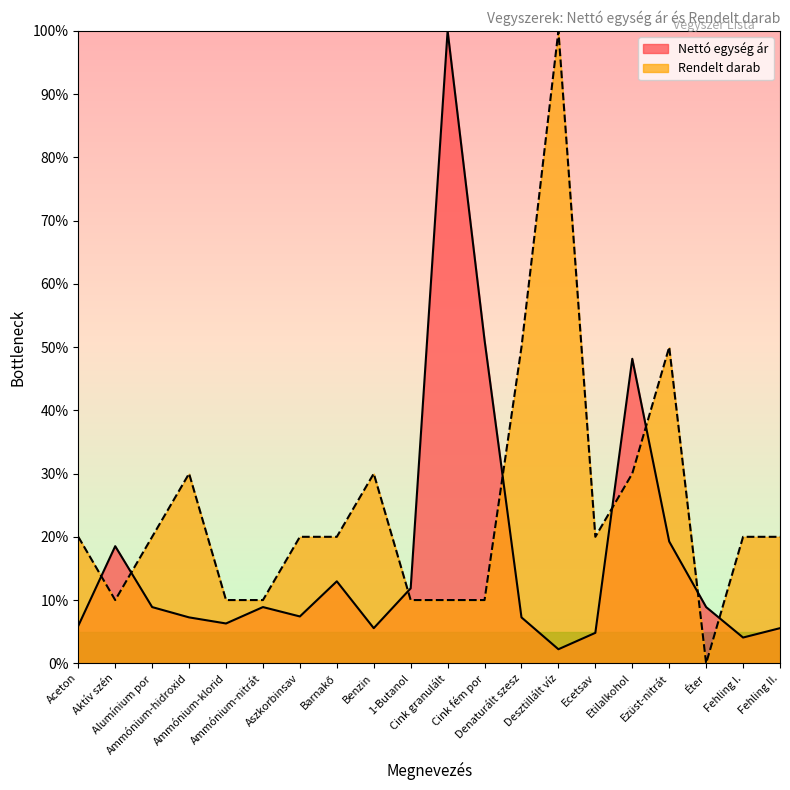

Which category has the highest value in the Rendelt darab series?

Desztillált víz